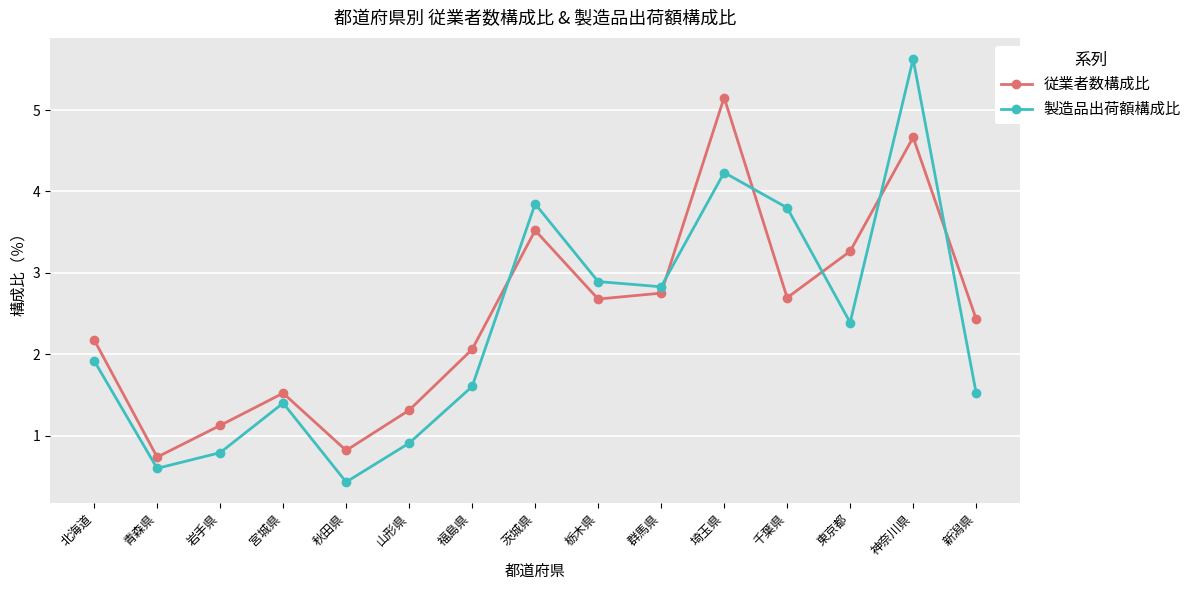

List the series in order of their peak value, lowest first.

従業者数構成比, 製造品出荷額構成比